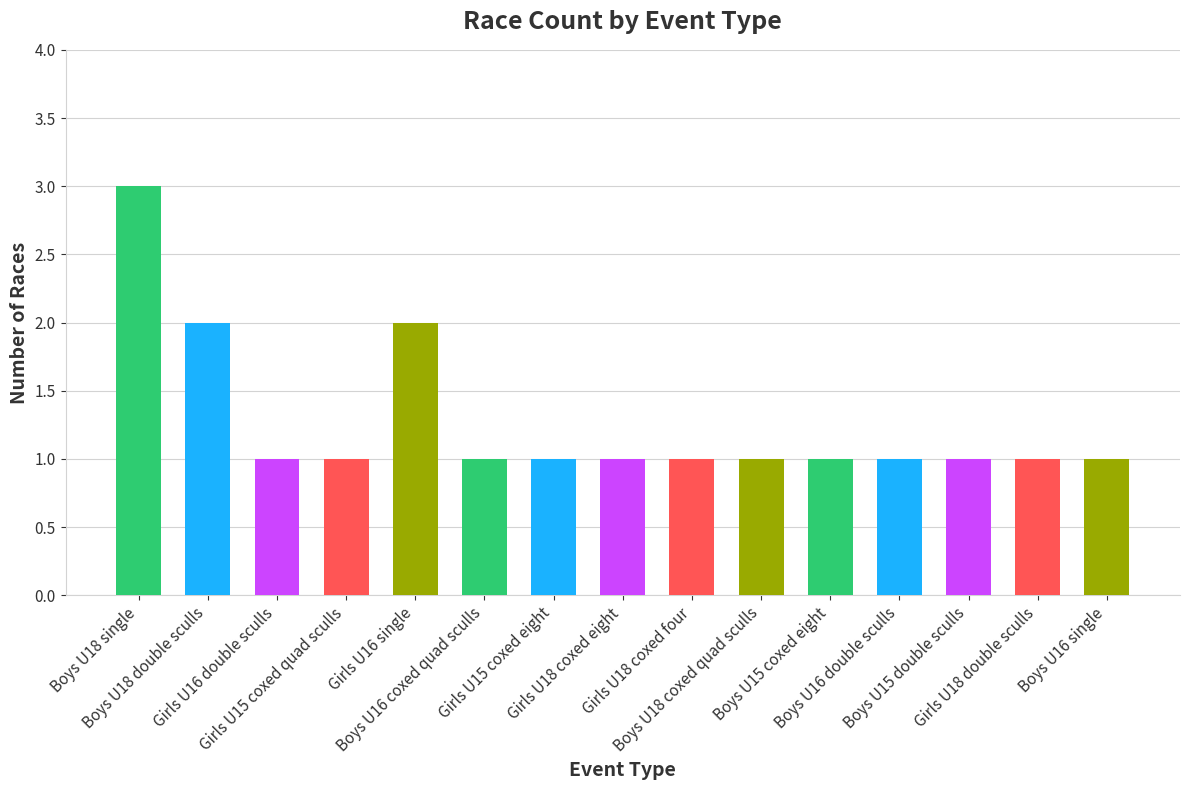

What is the greatest value displayed?

3